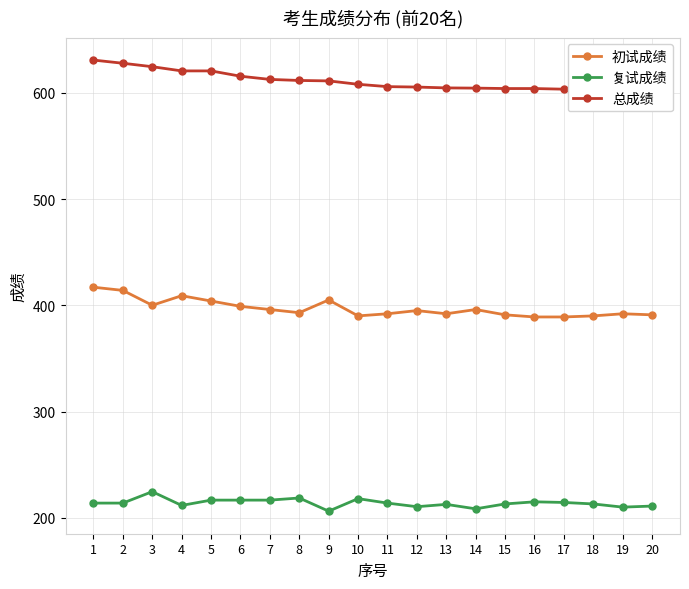

Which series has the widest spread of values?

总成绩